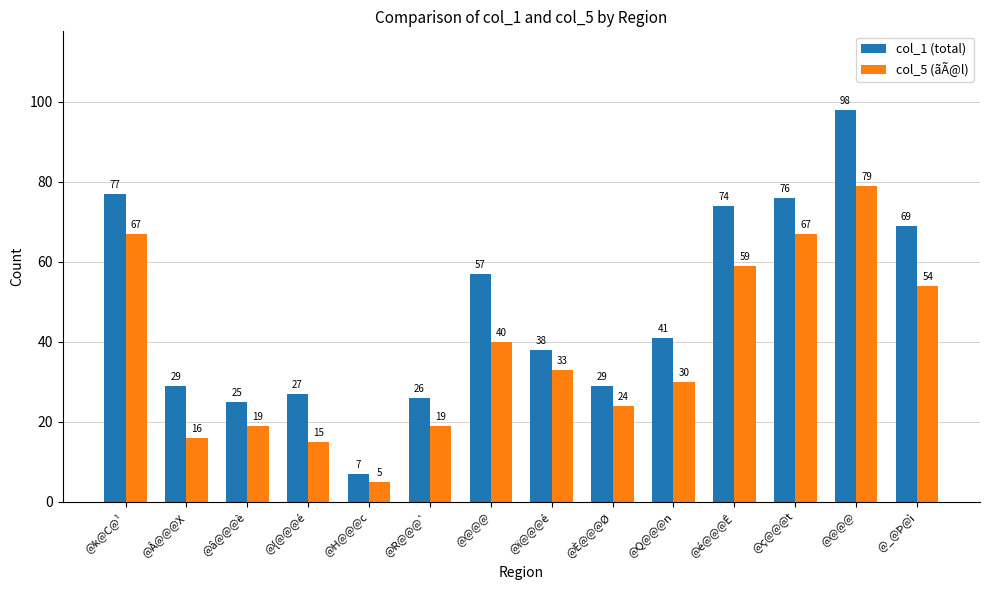

Count the number of data series in this chart.

2